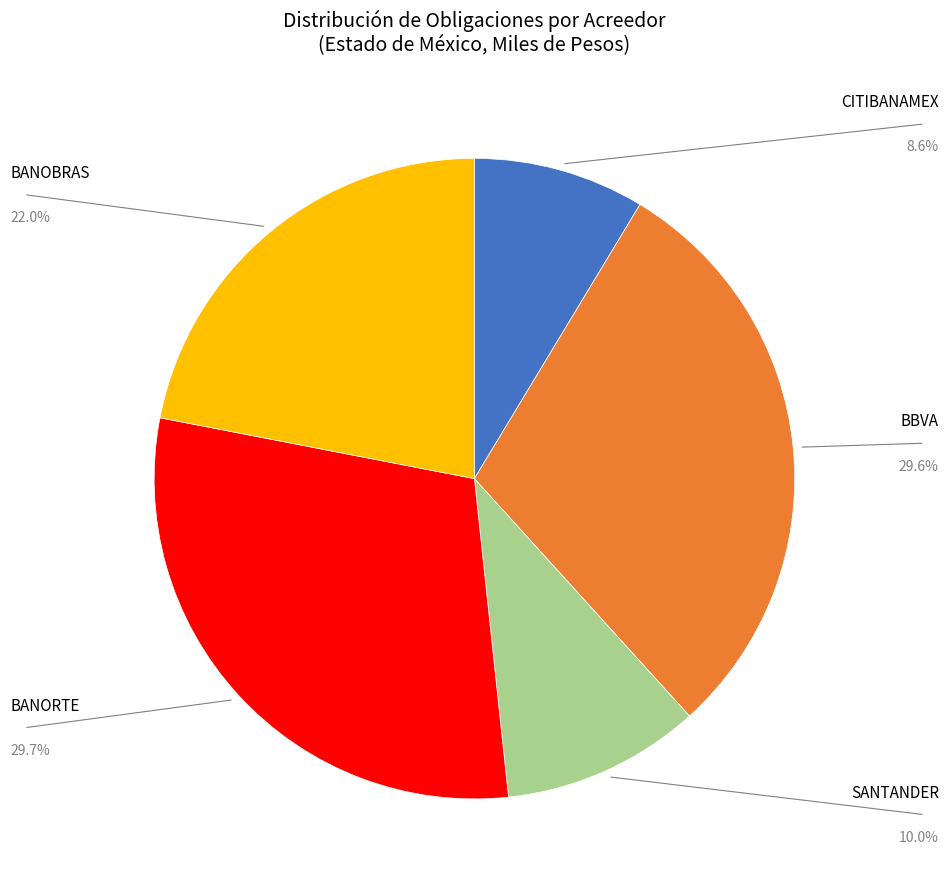

Is there any slice that represents more than half of the pie?

No